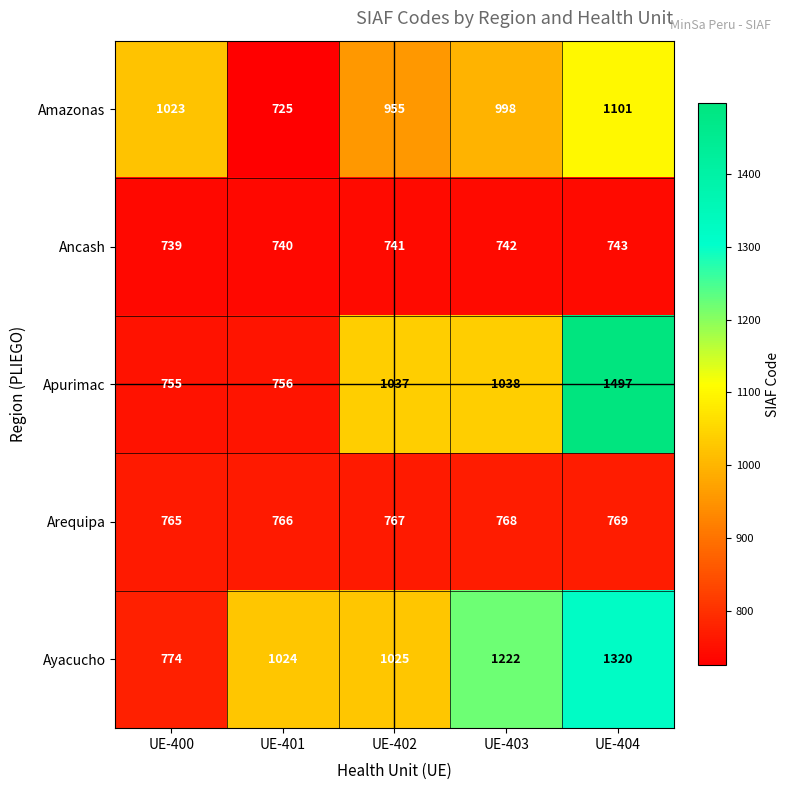

Reading left to right, what are all the values shown in this chart?

Amazonas: 1023	725	955	998	1101
Ancash: 739	740	741	742	743
Apurimac: 755	756	1037	1038	1497
Arequipa: 765	766	767	768	769
Ayacucho: 774	1024	1025	1222	1320